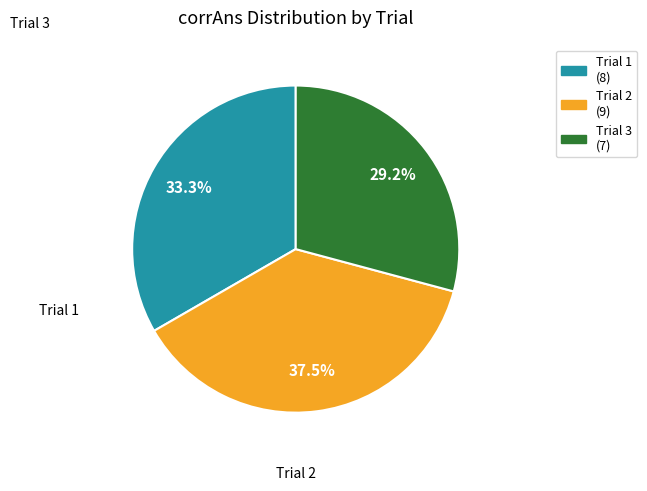

Between Trial 1 and Trial 3, which is larger?

Trial 1